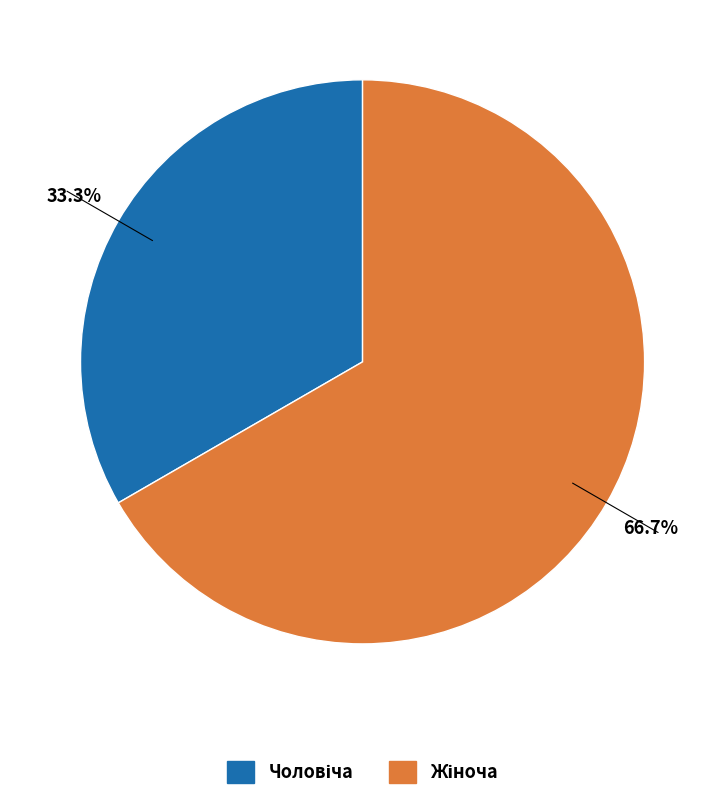

Does any single category account for the majority?

Yes